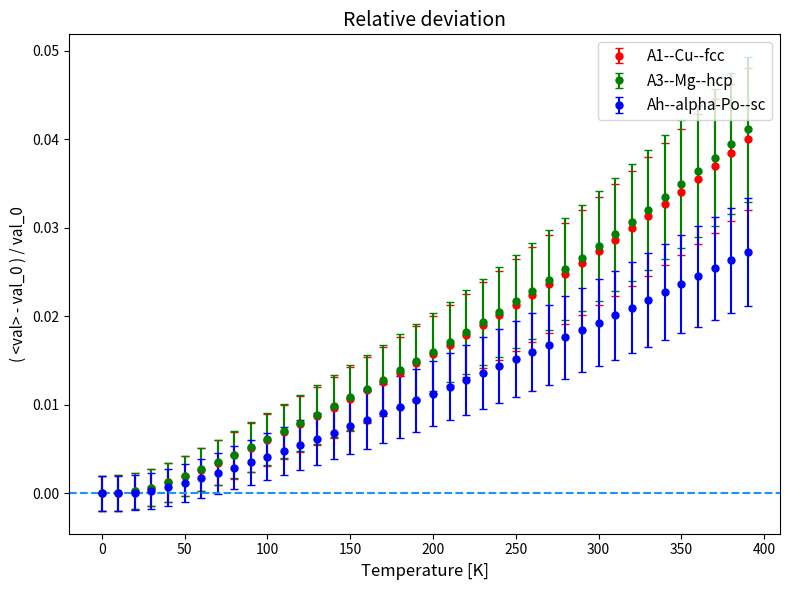

Which series has the largest range (max minus min)?

A3--Mg--hcp